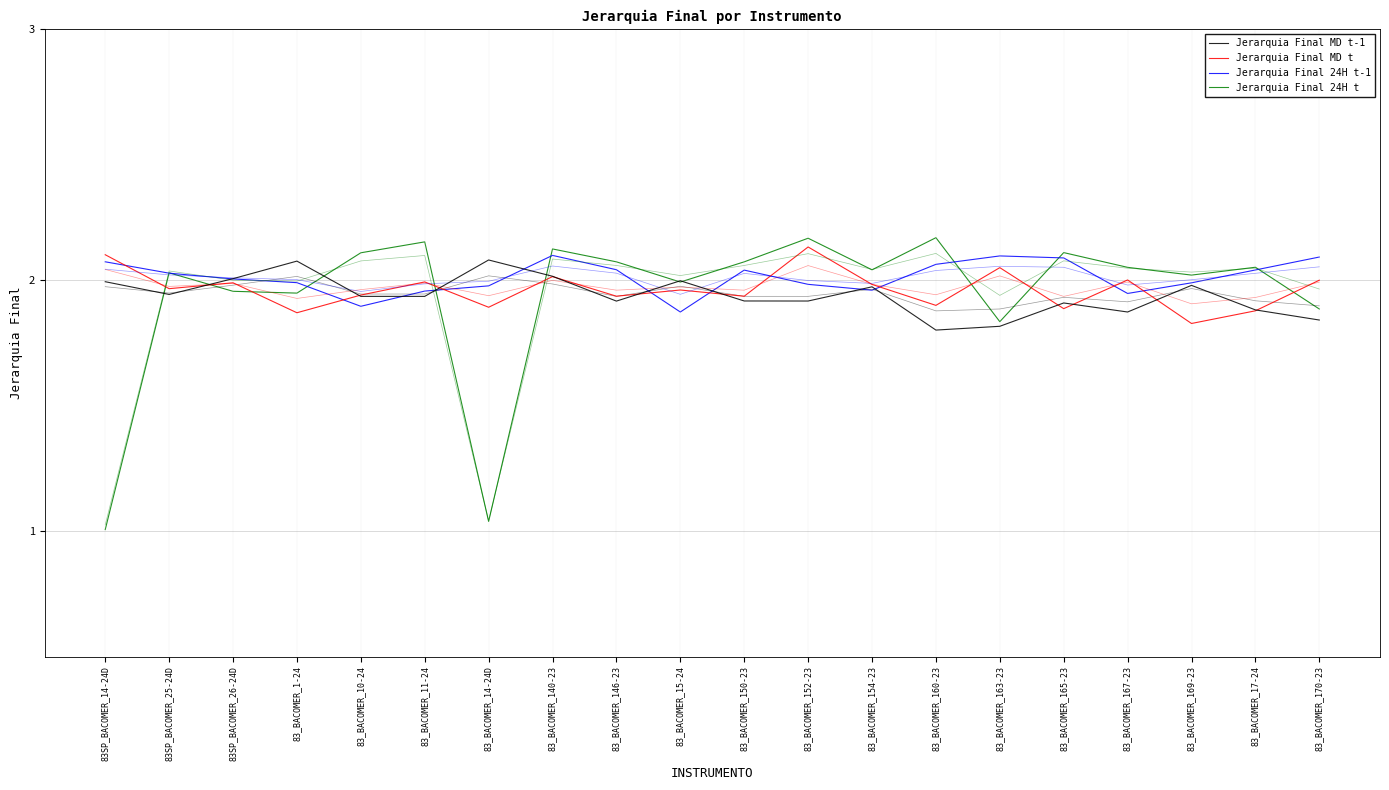

How many lines are shown in the chart?

4